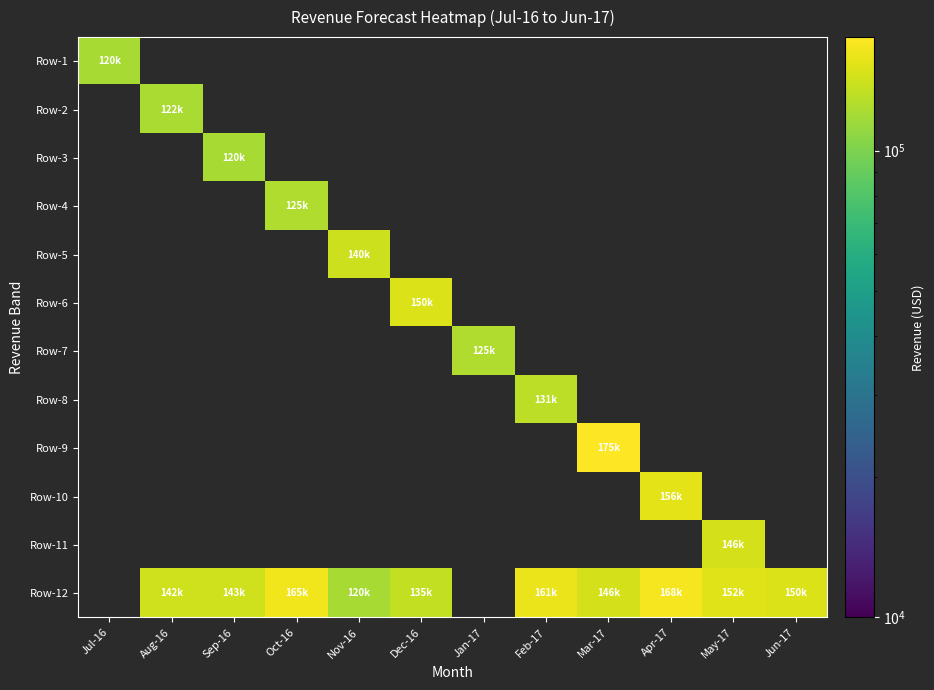

At how many categories does at least one series exceed 140493?

9